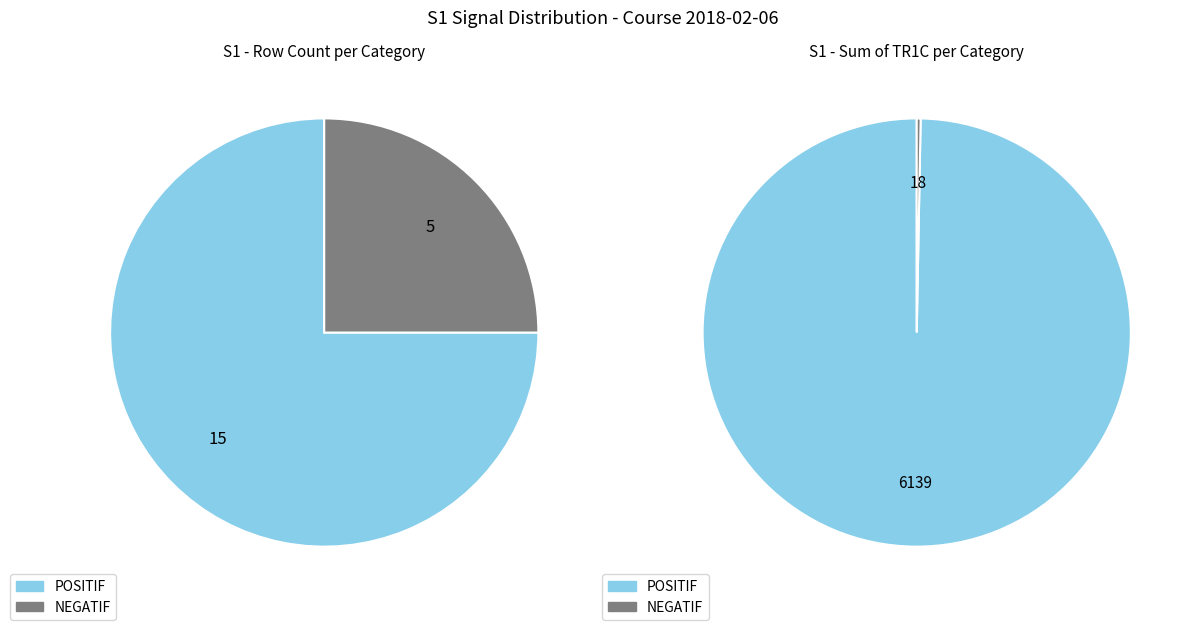

How many segments does this pie chart have?

2